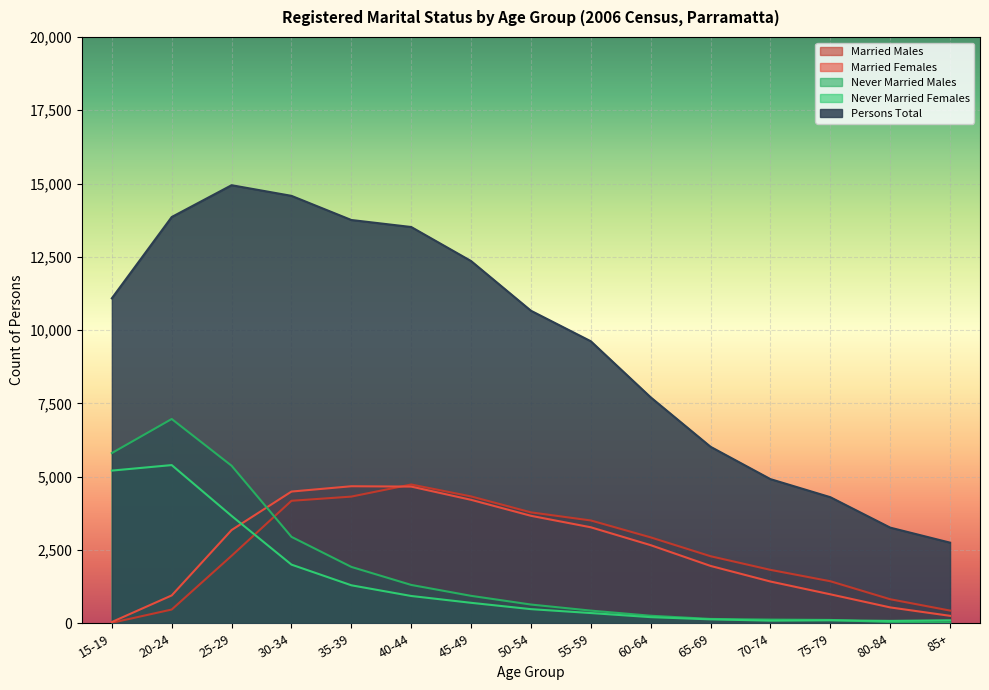

What value does the Married Males series have at 50-54, to the nearest 10?

3780